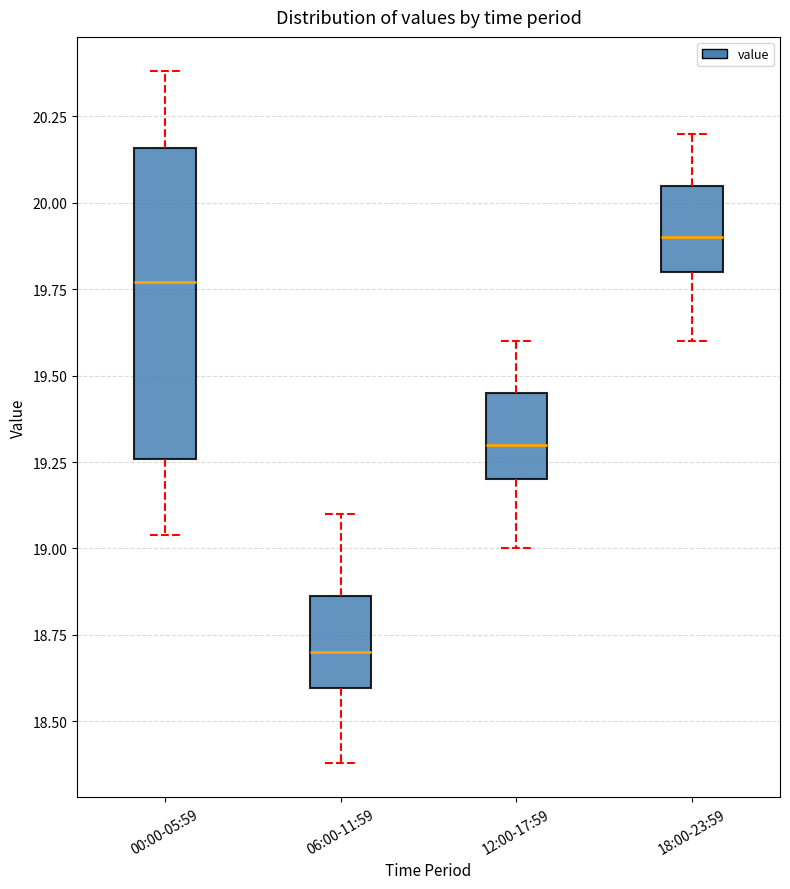

Which box's median line is the highest?

18:00-23:59